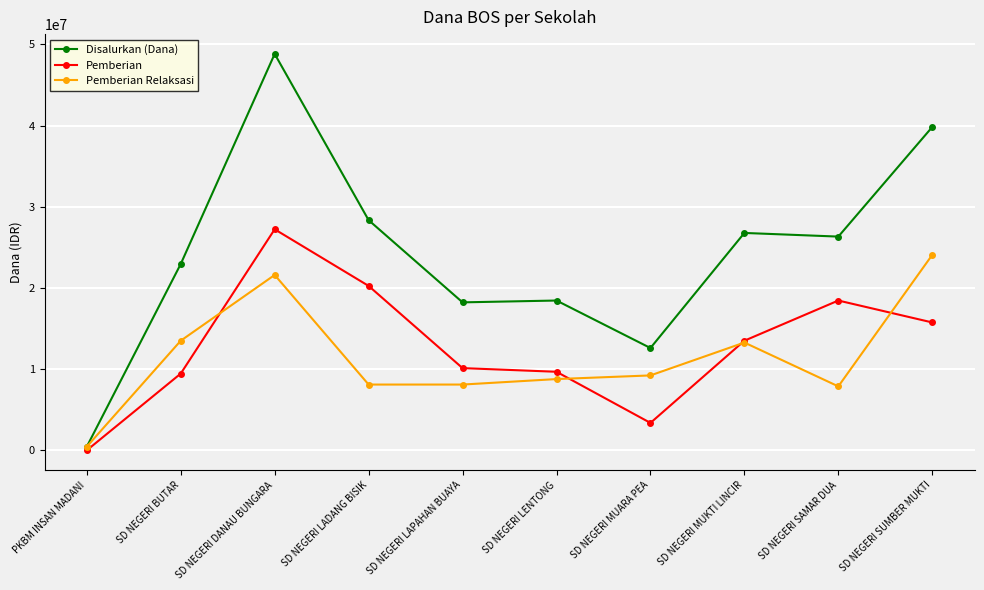

What are all the series names shown in the legend?

Disalurkan (Dana), Pemberian, Pemberian Relaksasi